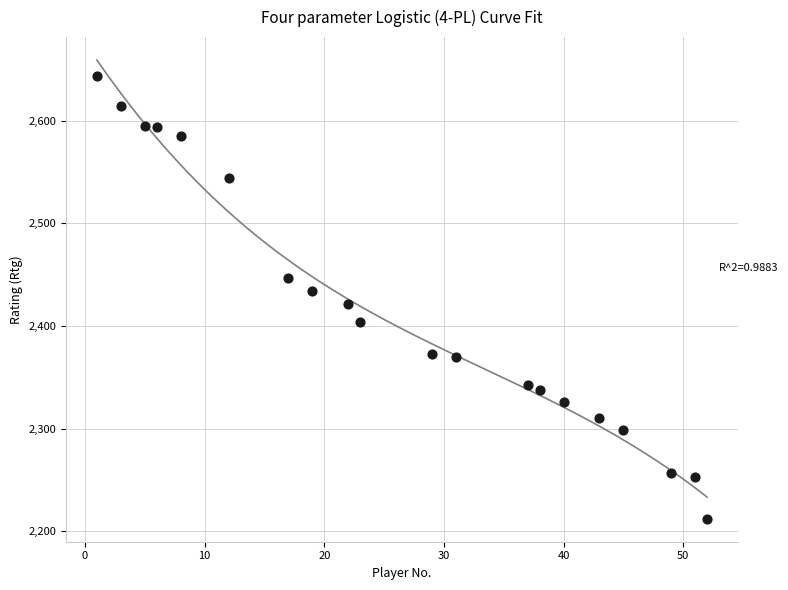

What is the range of Y values (max minus min)?

432